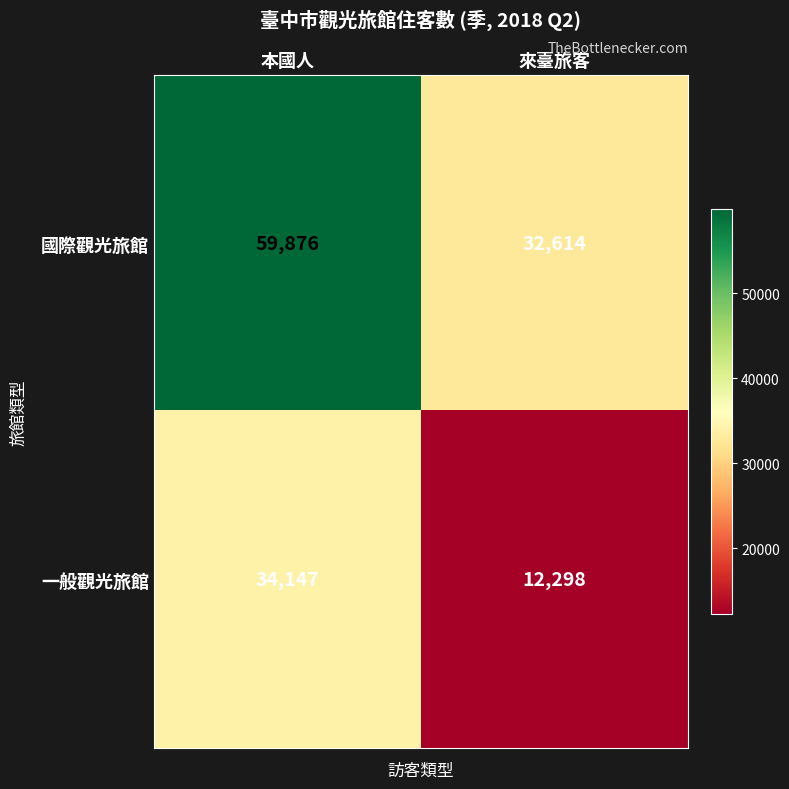

What value does the 國際觀光旅館 series have at 來臺旅客?

32614